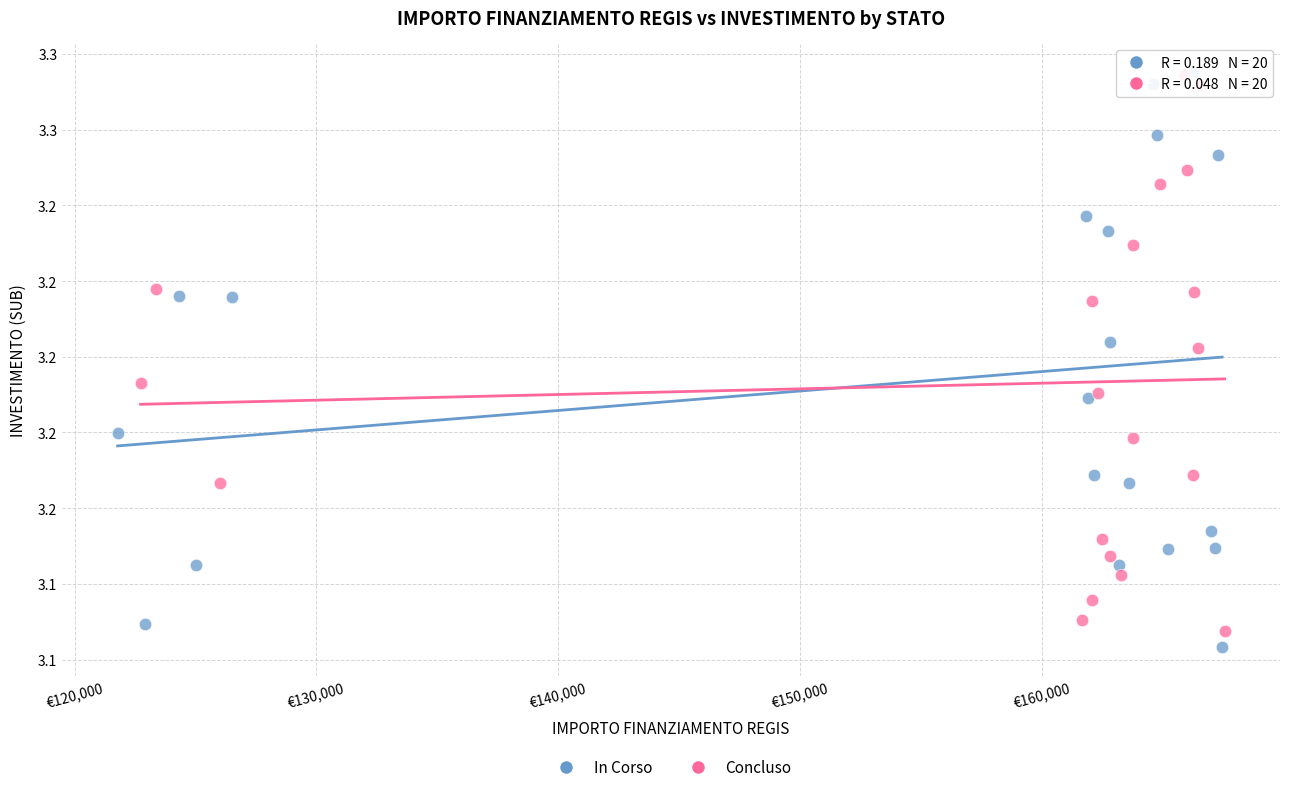

What are all the series names shown in the legend?

In Corso, Concluso